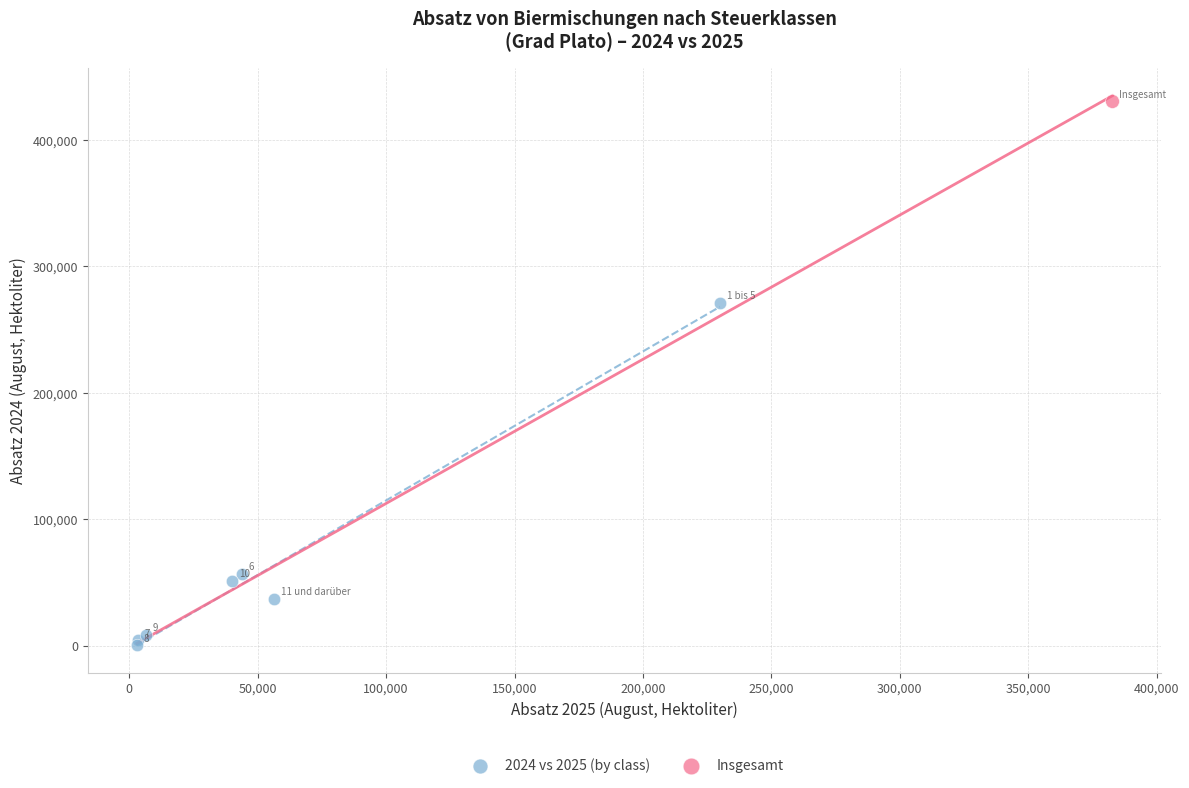

What are all the series names shown in the legend?

2024 vs 2025 (by class), Insgesamt